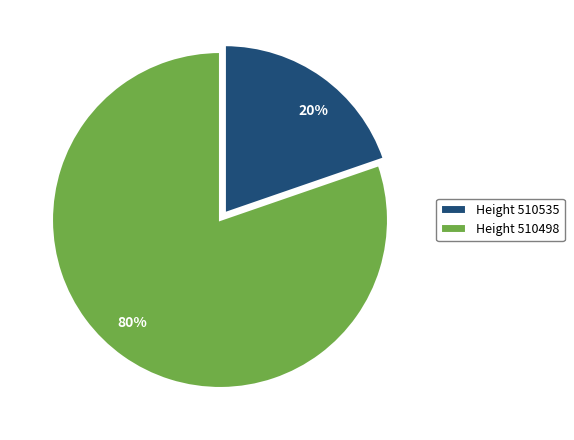

The 80% slice represents 80% of the pie. True or false?

True